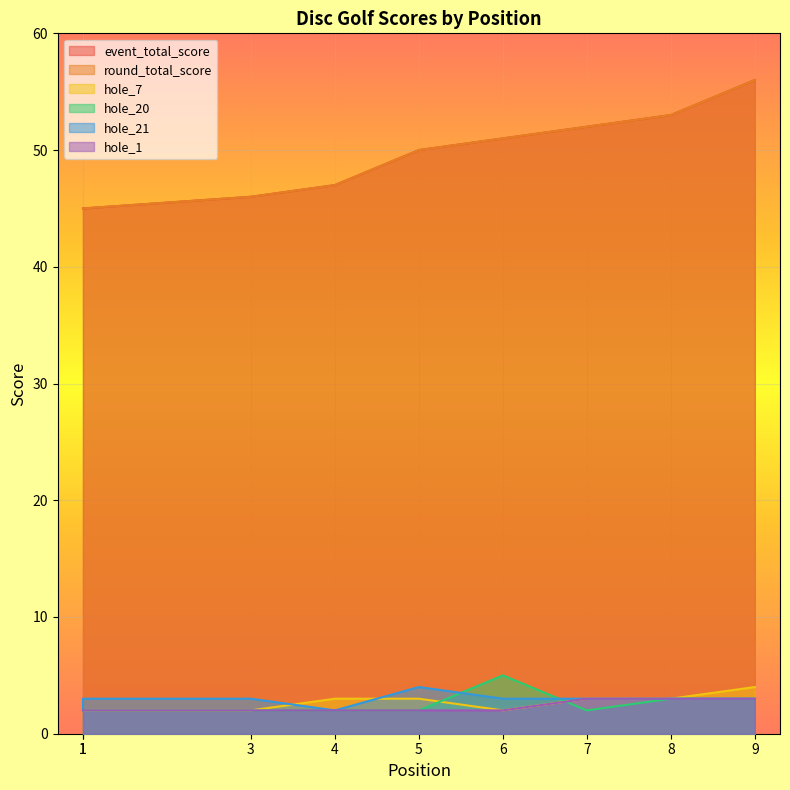

How many lines are shown in the chart?

6